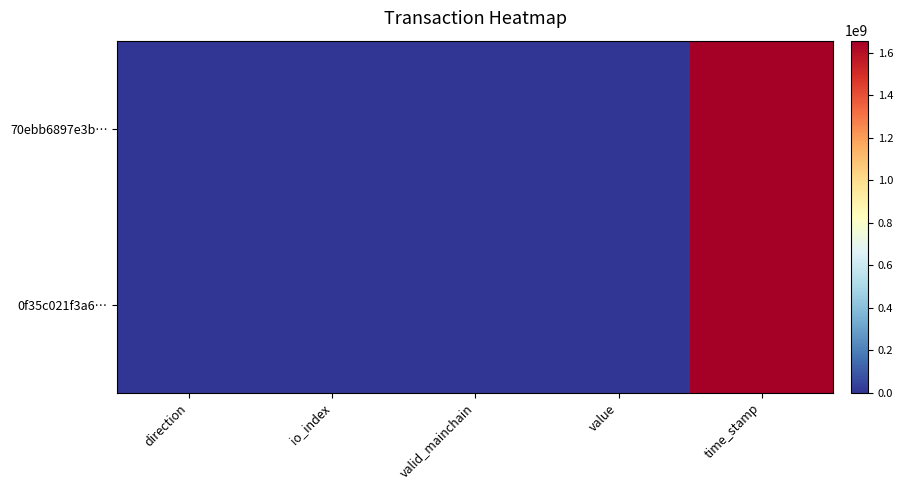

Which has a higher value, direction or time_stamp?

time_stamp